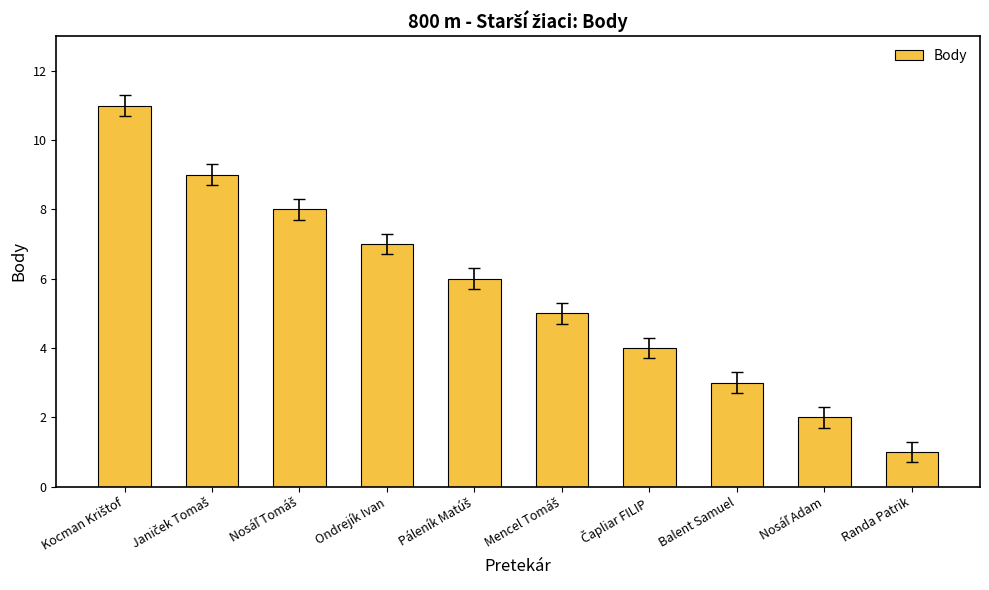

What is the greatest value displayed?

11